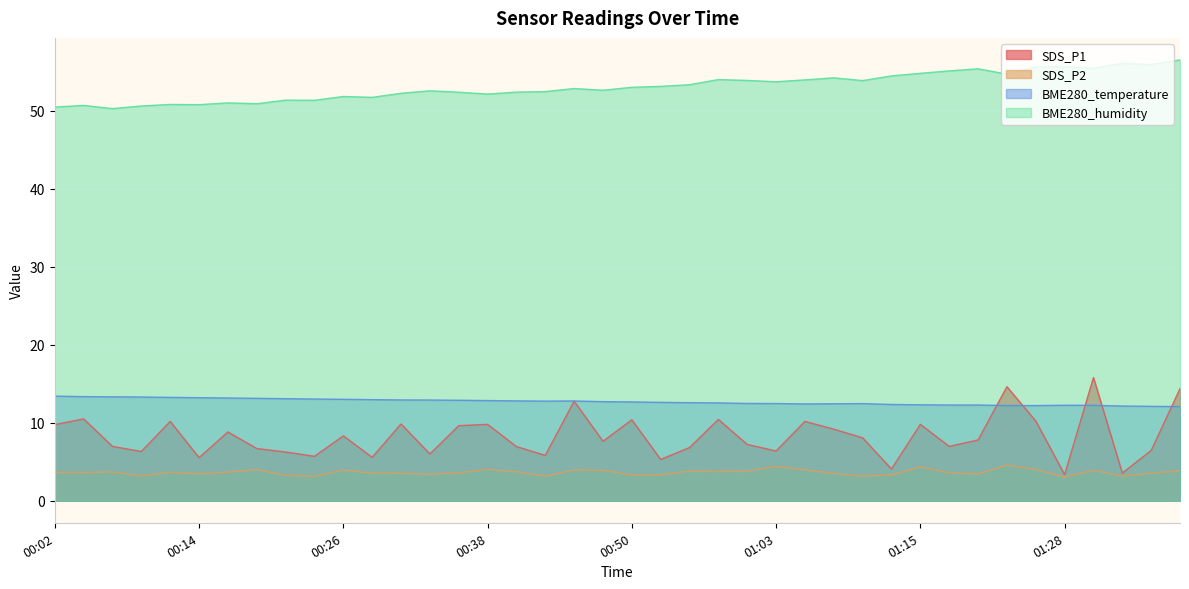

True or false: SDS_P1 and SDS_P2 intersect in this chart.

False